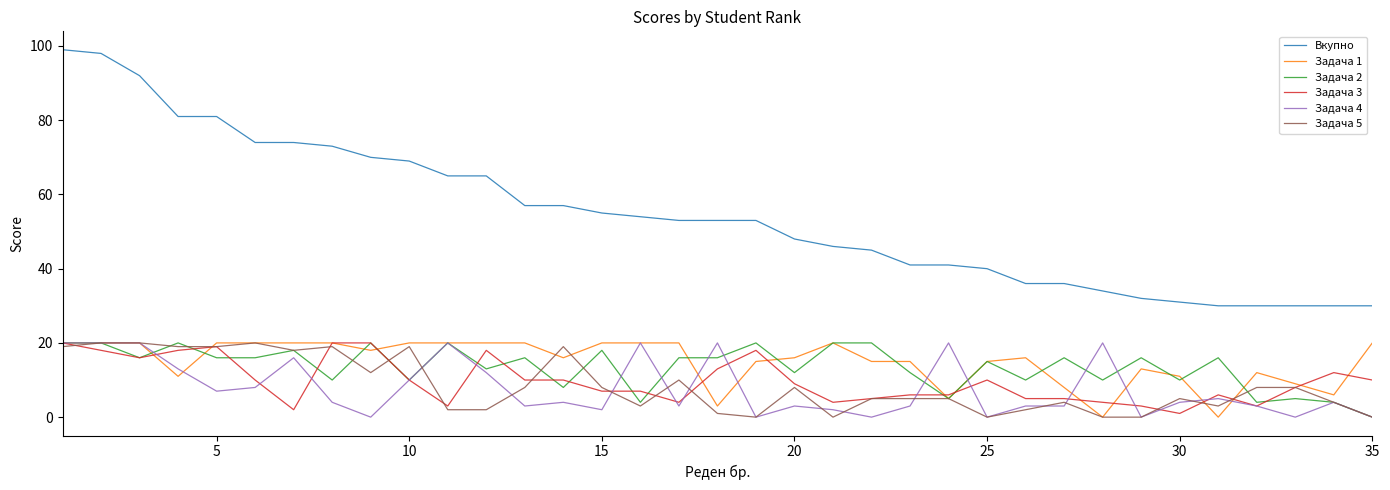

What is the greatest value displayed?

99